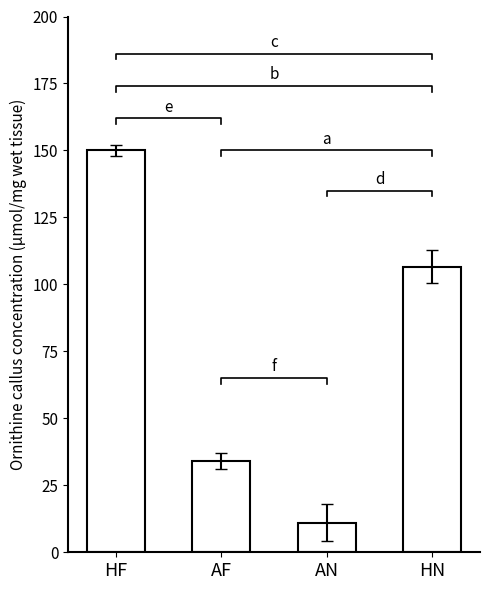

How many values are between 34 and 150?

3